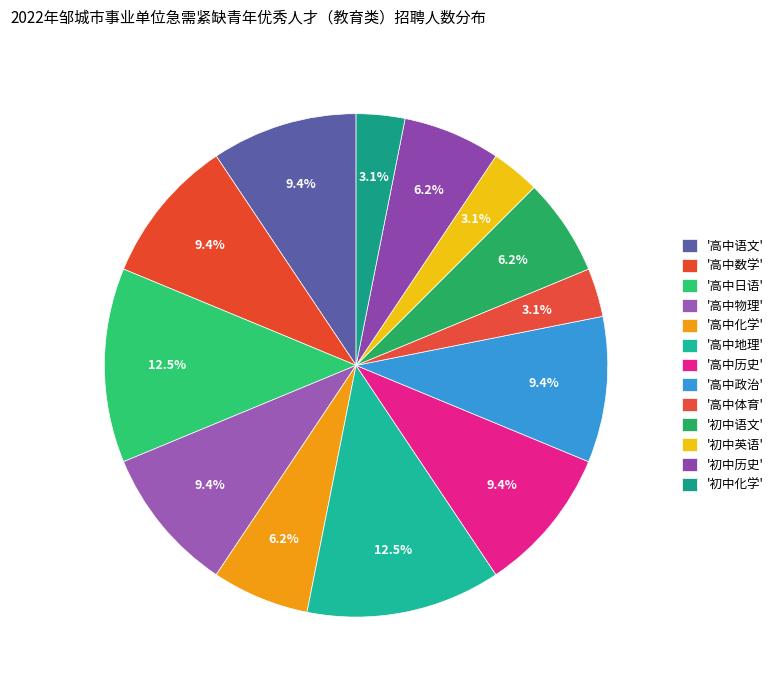

How many segments does this pie chart have?

13